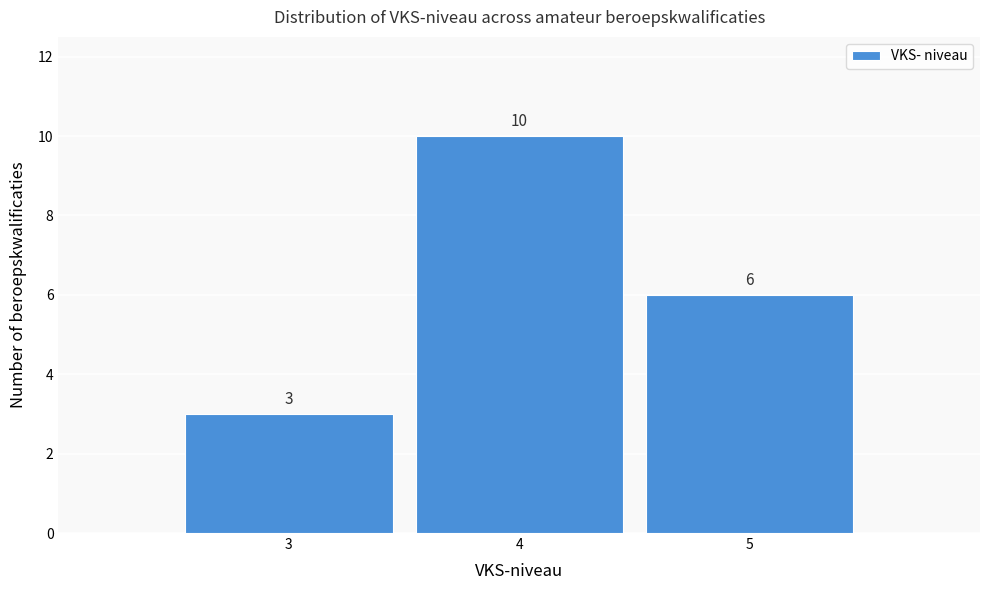

Reading left to right, list all the values displayed in this chart.

3=3	4=10	5=6